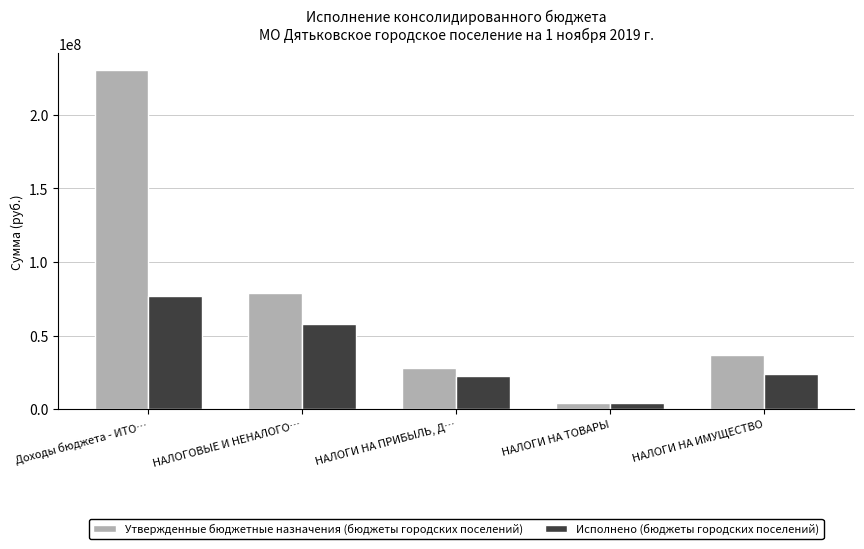

At which category does the chart reach its peak across all series?

Доходы бюджета - ИТО…